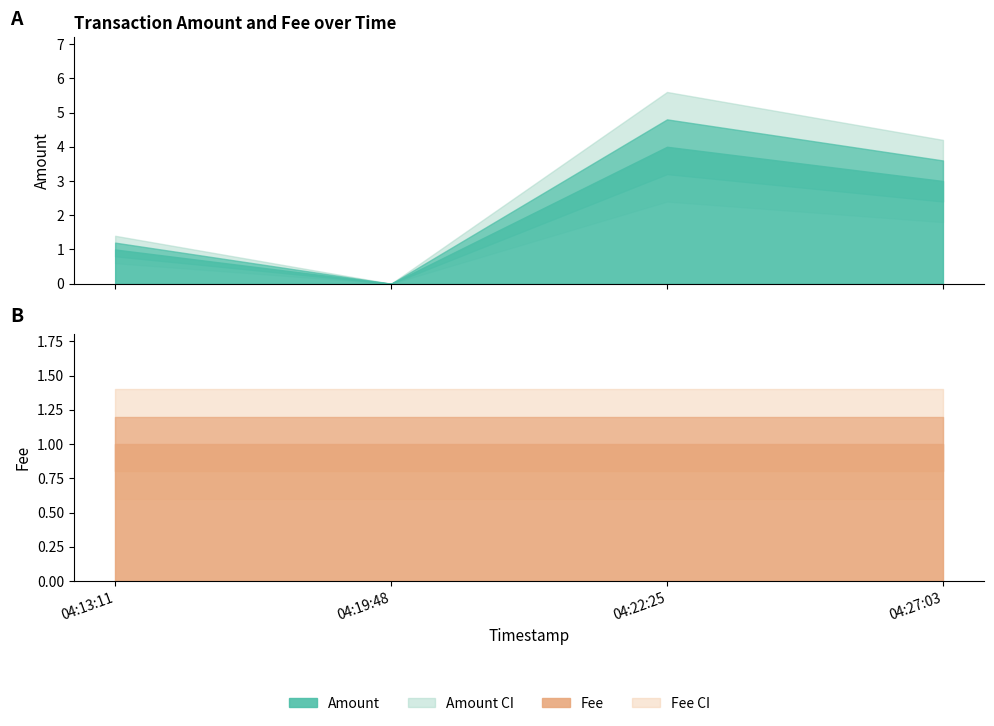

What is the minimum value for Fee?

1